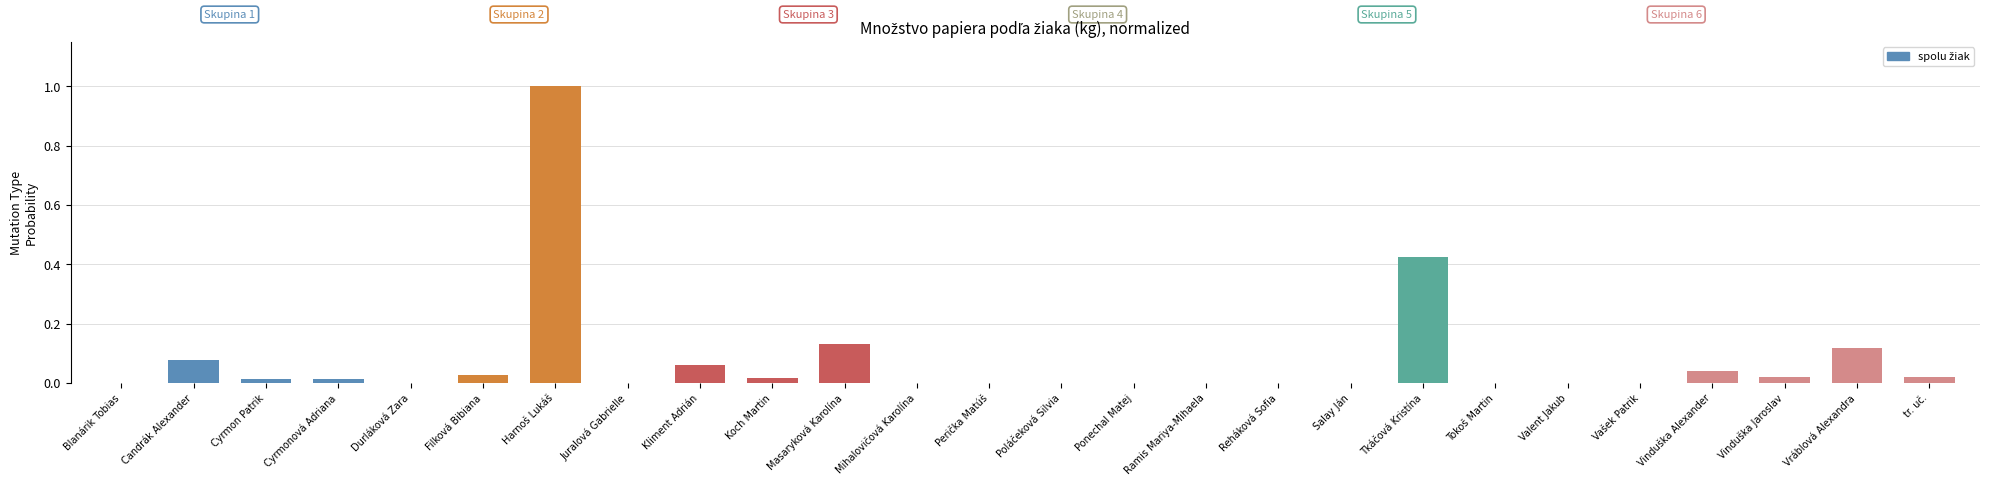

True or false: the data shows 0.4 at Valent Jakub.

False